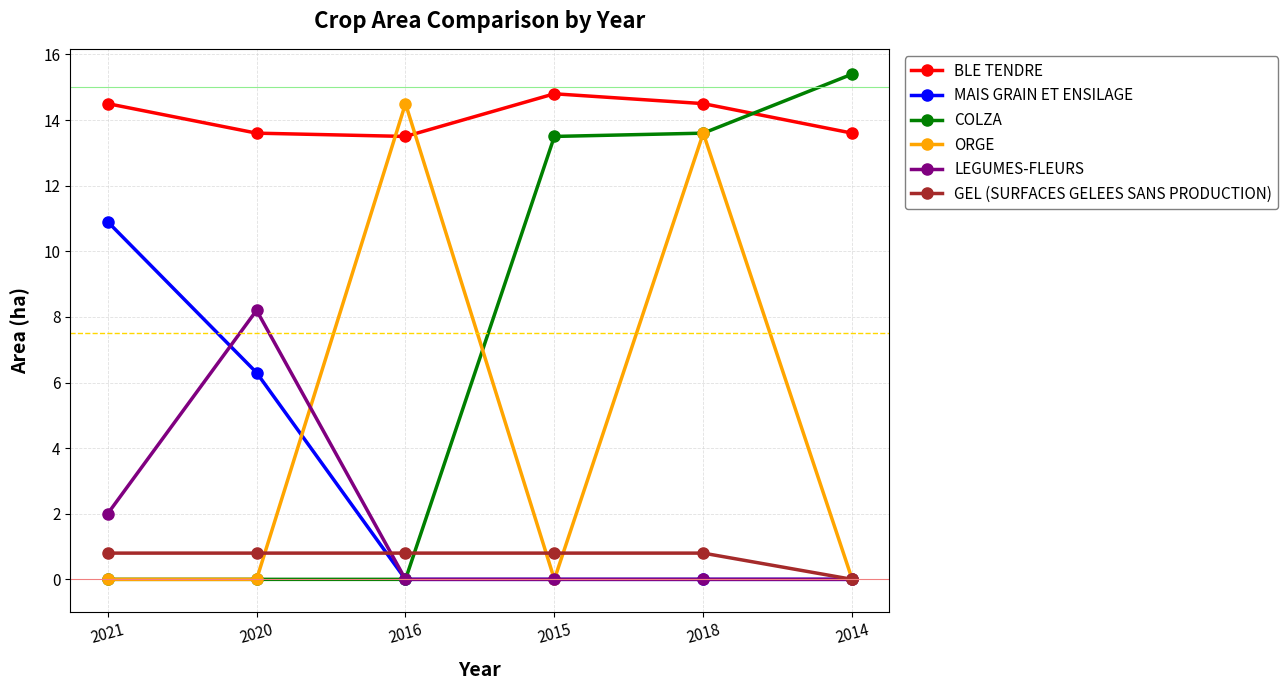

At which category is the sum across all series the highest?

2018